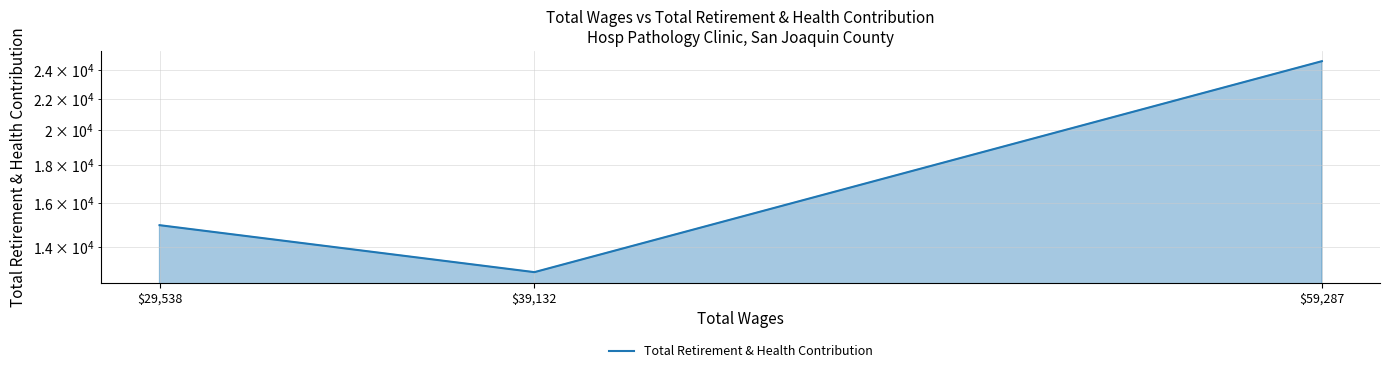

List the labels in order of value, largest first.

$59,287, $29,538, $39,132